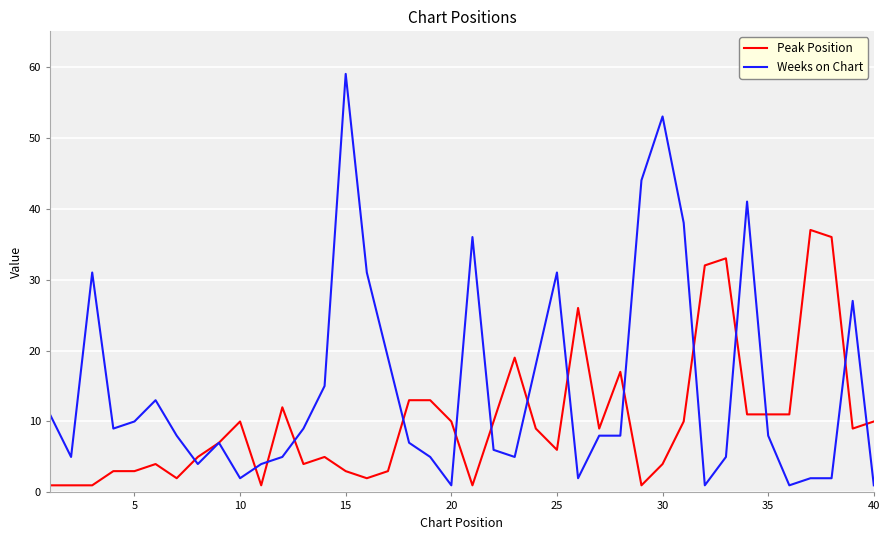

Which series has the largest total across all categories?

Weeks on Chart